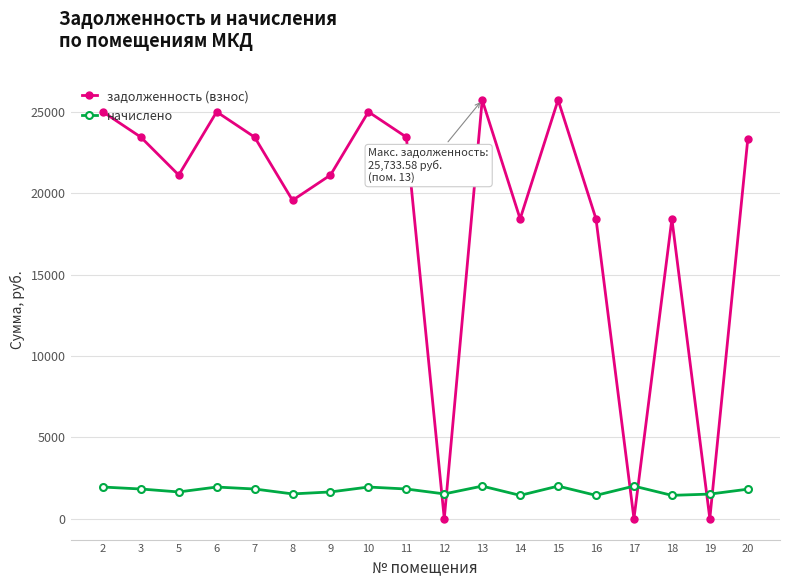

What is the highest value of the начислено series?

1999.8